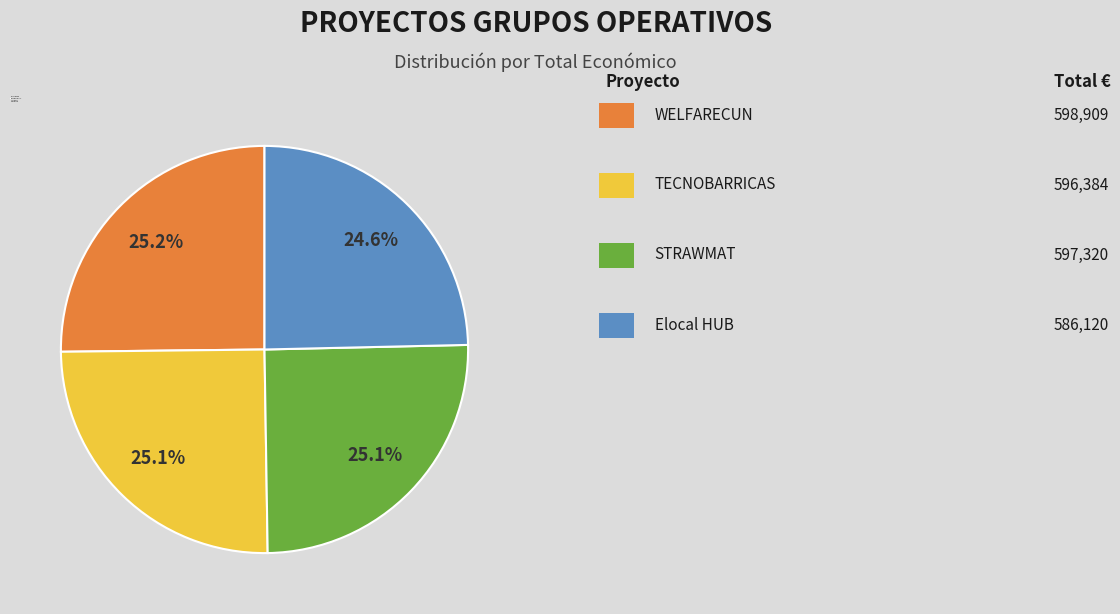

What is the ratio of the value at TECNOBARRICAS to the value at WELFARECUN?

1.0